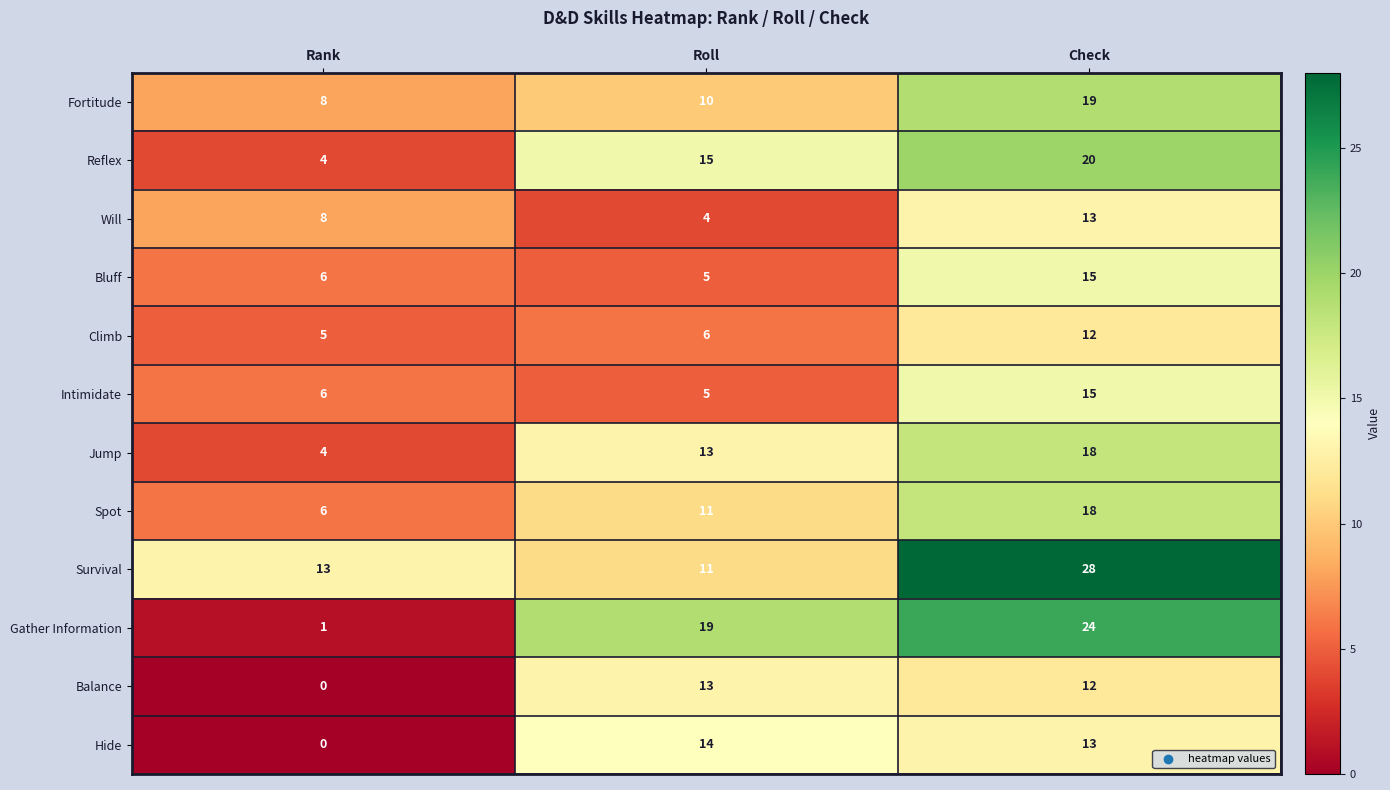

How many data points does each series have?

3